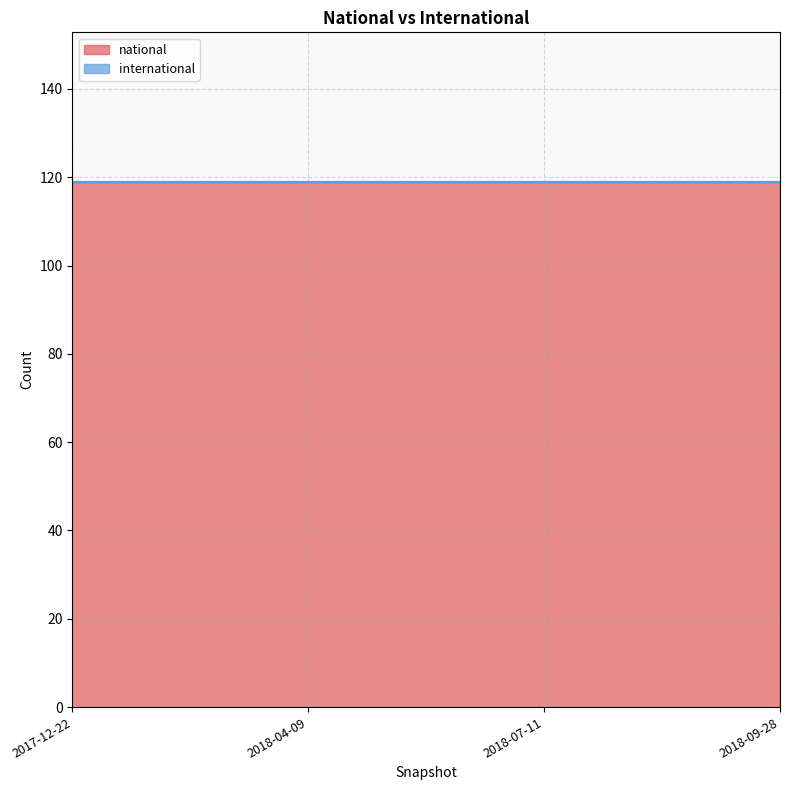

How many data points does each series have?

4